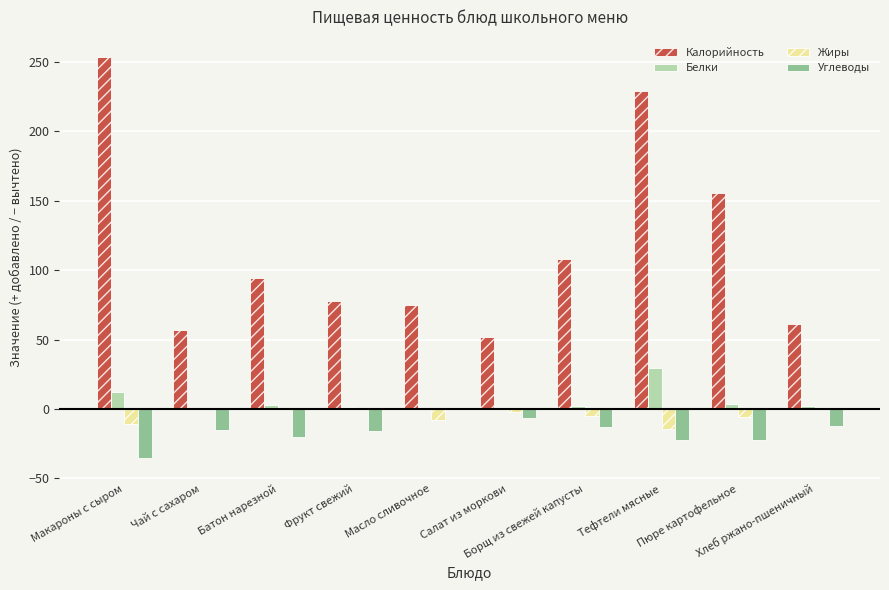

Is the value of Калорийность at Пюре картофельное greater than the value of Белки at Фрукт свежий?

Yes